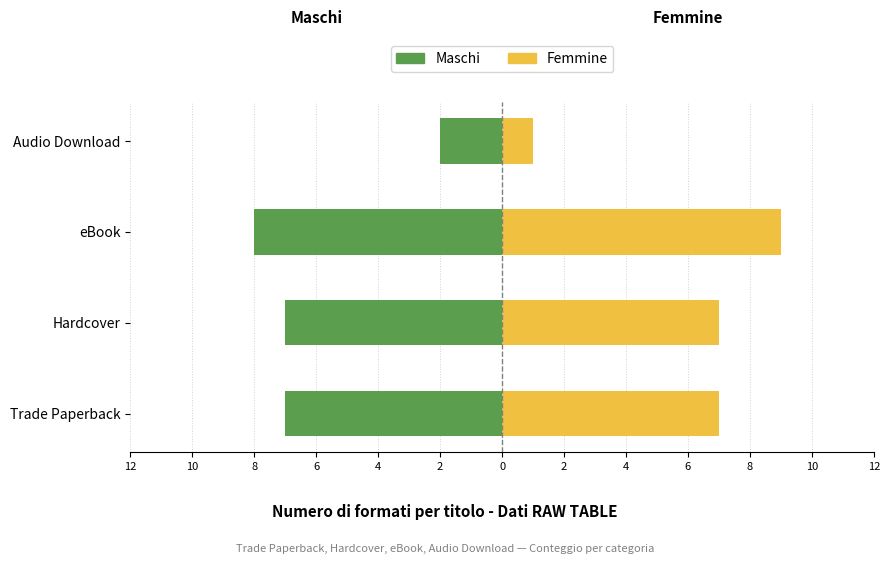

Between Hardcover and Audio Download, which series saw the biggest shift?

Femmine